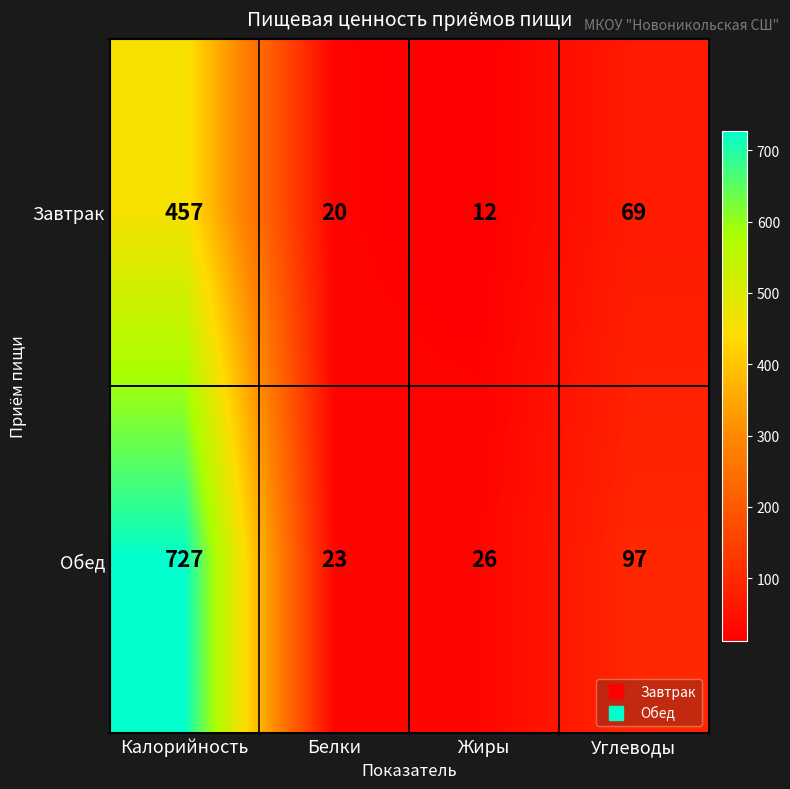

List the series in order of their overall mean, lowest first.

Завтрак, Обед